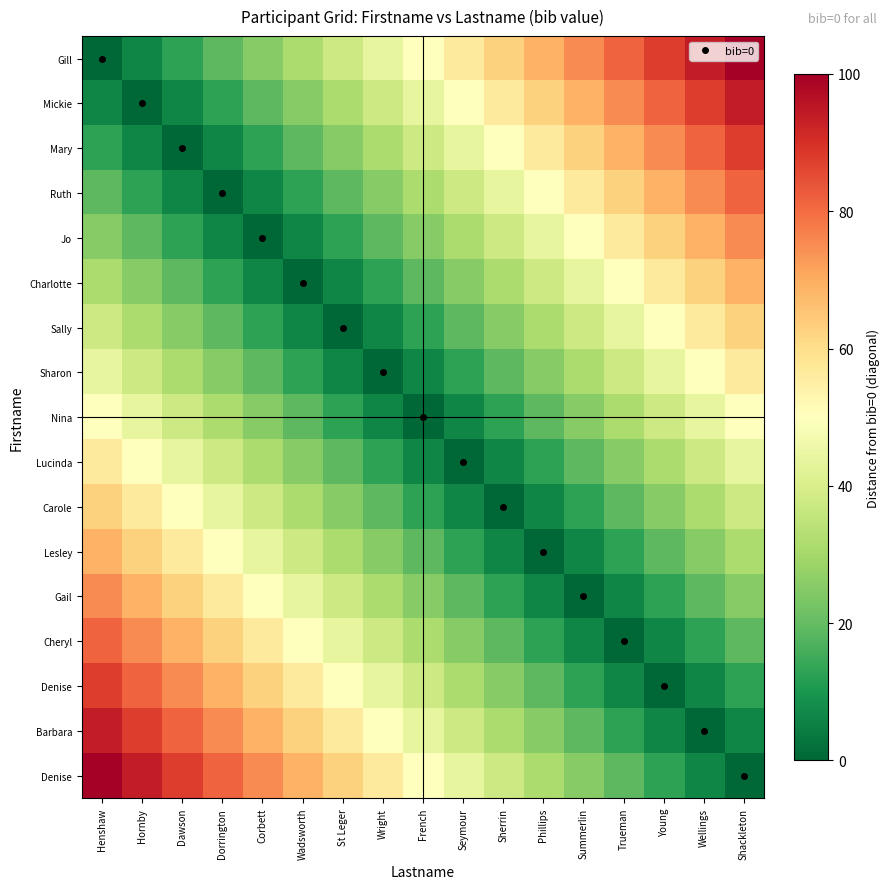

What is the total value across all series at Wadsworth?

506.2